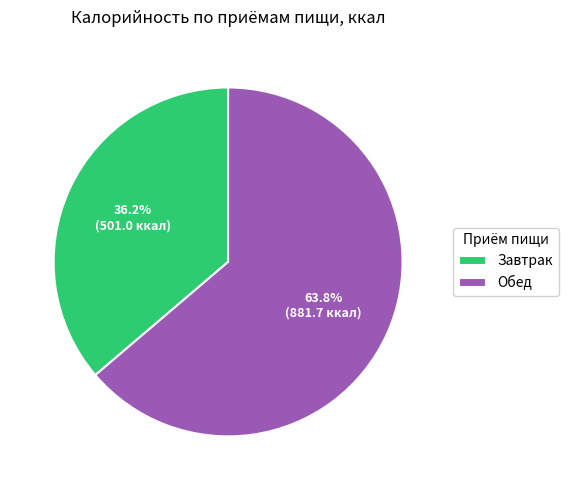

What percentage do Обед and Завтрак together represent?

100.0%